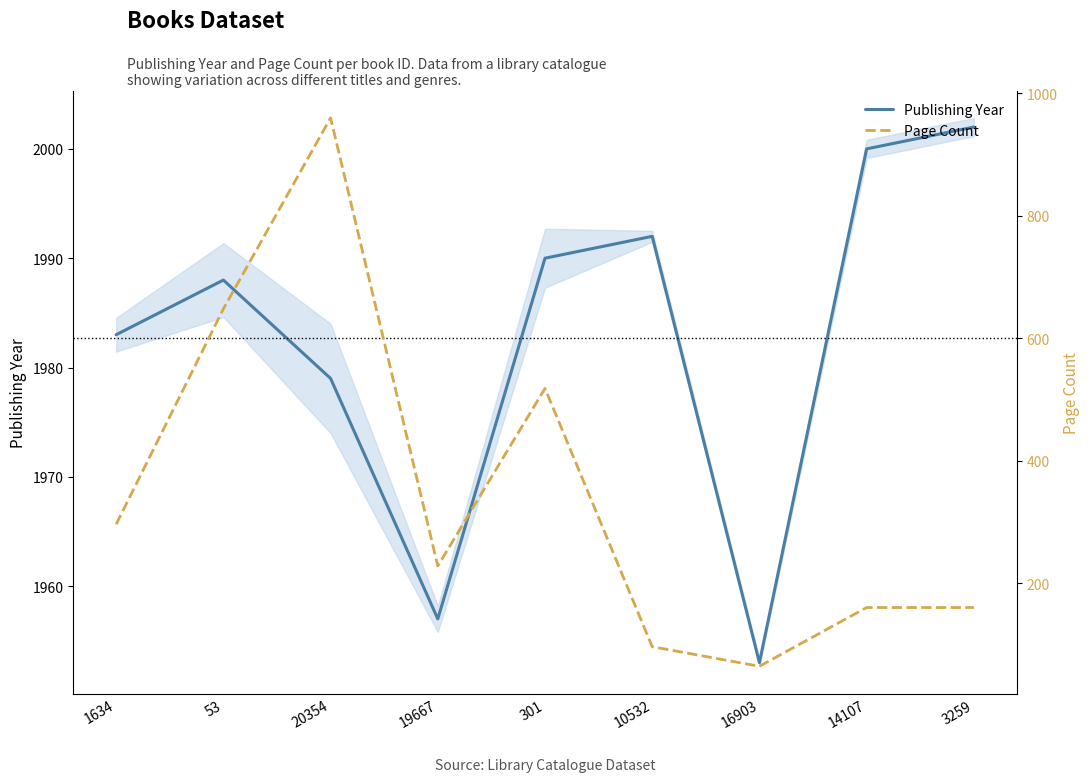

Between 10532 and 3259, which is larger?

3259